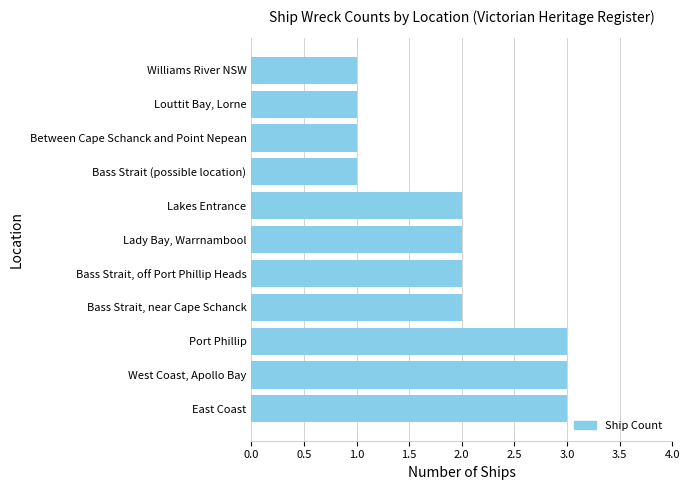

What is the greatest value displayed?

3